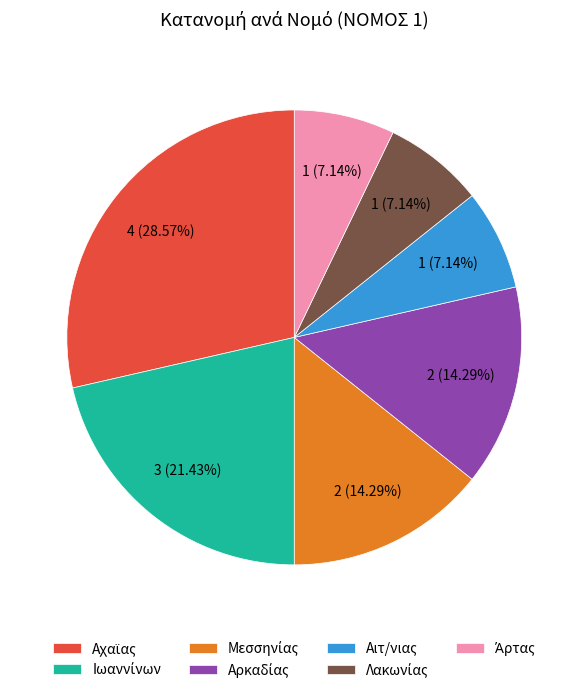

Does Αιτ/νιας represent more than half of the total?

No